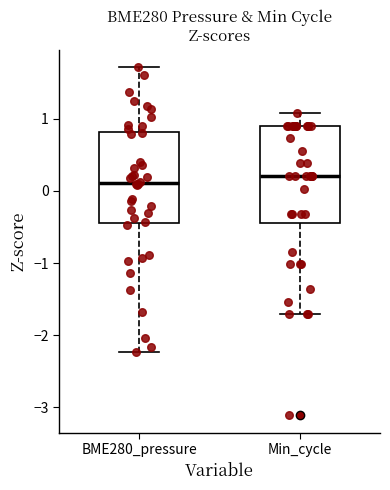

Where does the upper whisker of the box for Min_cycle end on the y-axis? The values are not printed on the chart, so give them approximately, as read against the axis.

1.1